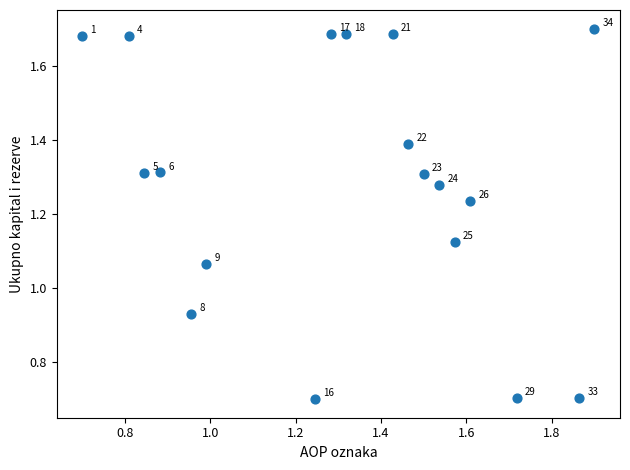

What is the range of Y values (max minus min)?

1.0